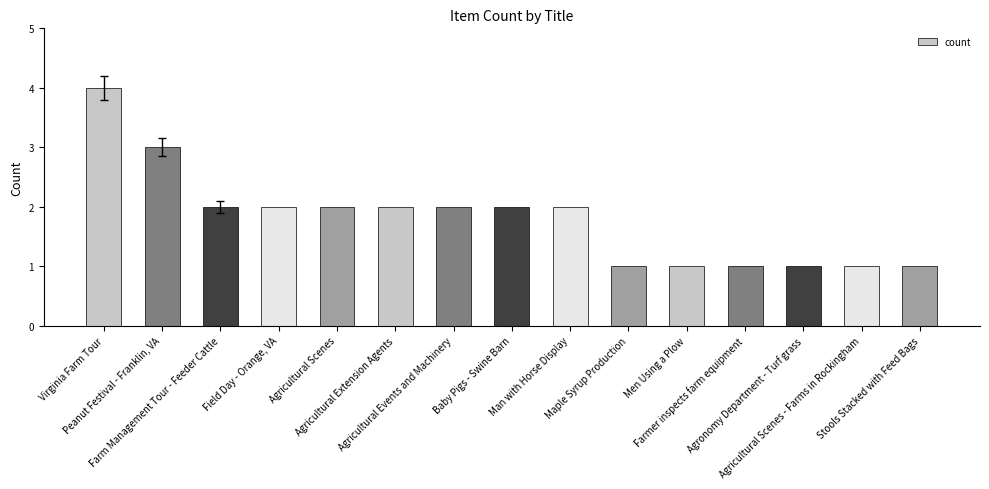

Which label corresponds to the largest value in the chart?

Virginia Farm Tour